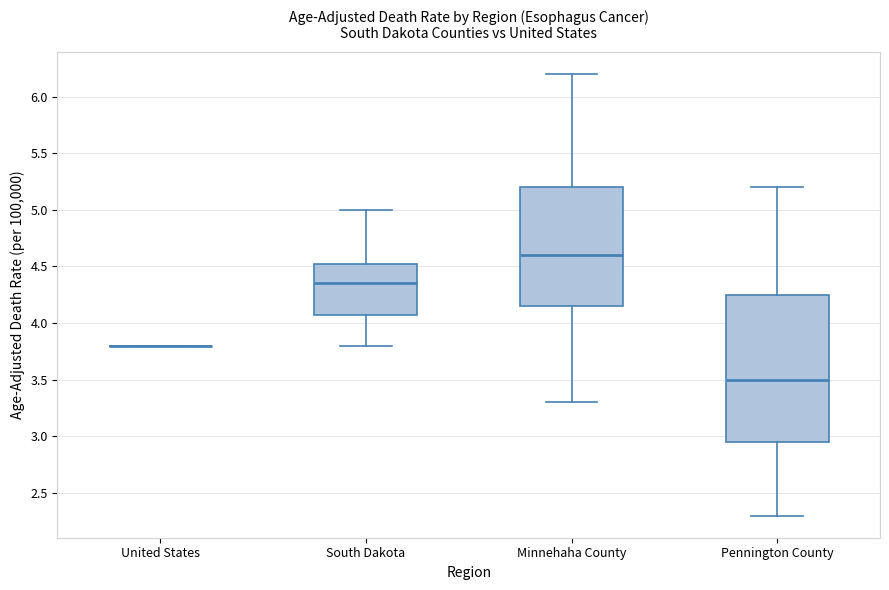

Comparing the boxes themselves (not the whiskers), which one is the tallest?

Pennington County